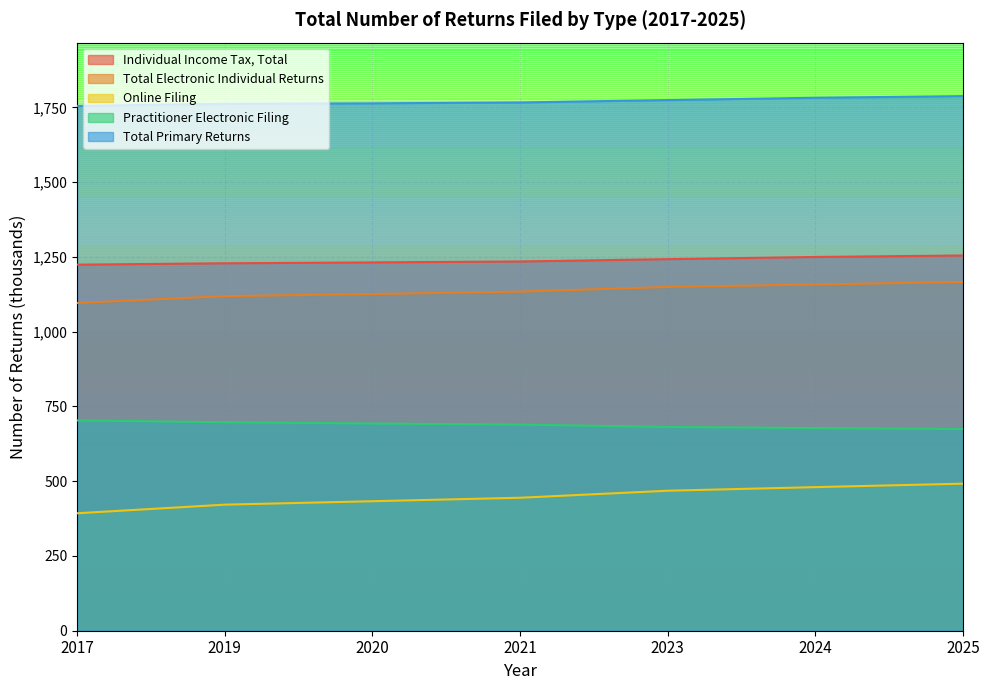

What is the difference between the second highest and minimum values in the Total Primary Returns series?

27.3